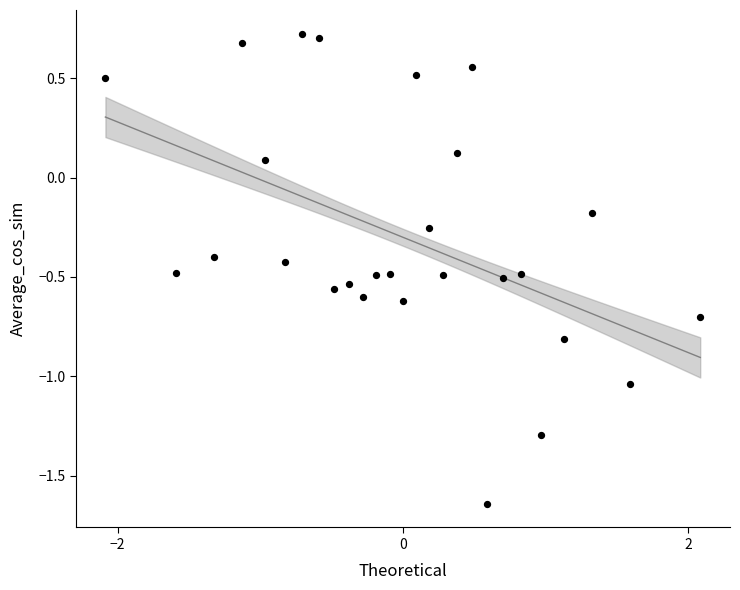

What is the range of X values (max minus min)?

4.2